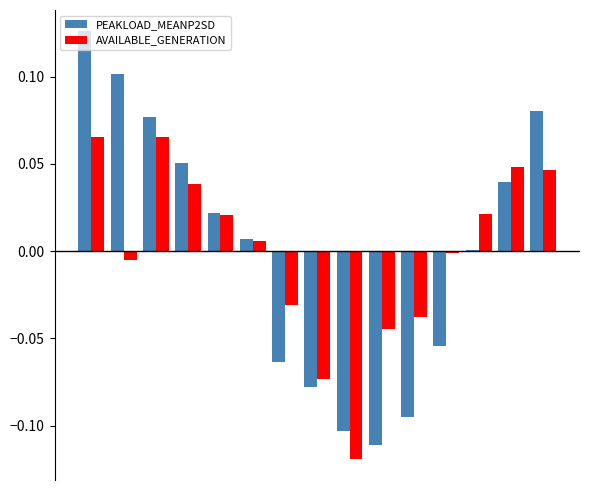

Rank the series by their maximum value, from lowest to highest.

AVAILABLE_GENERATION, PEAKLOAD_MEANP2SD